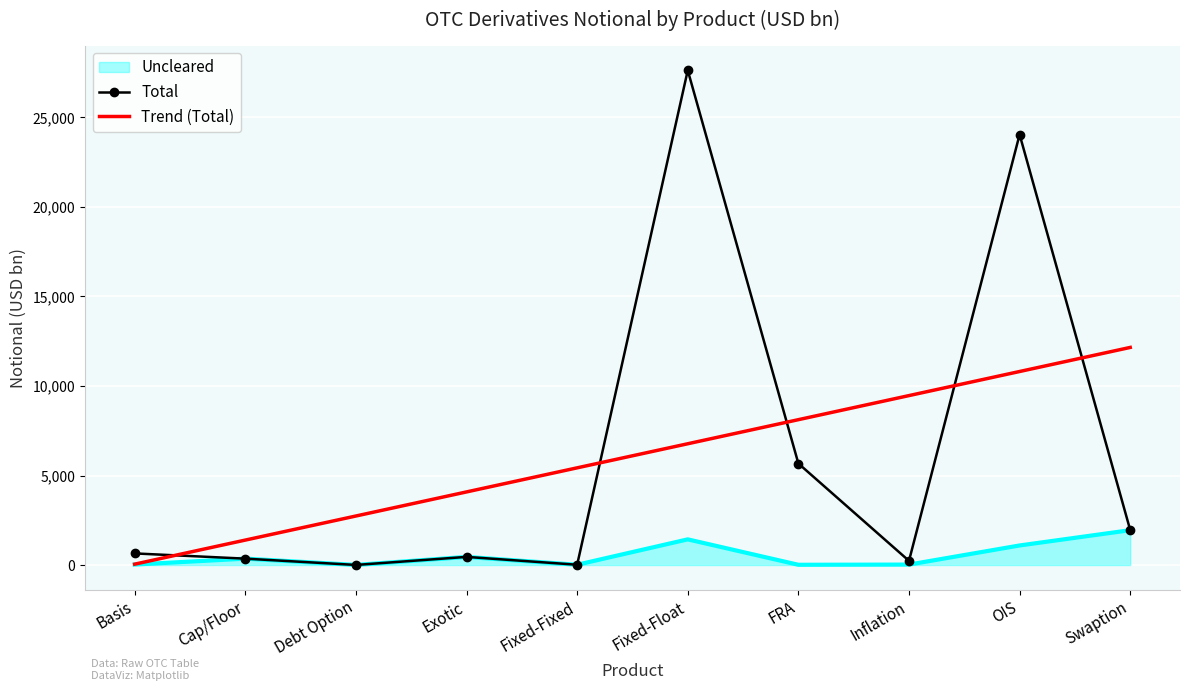

At which category does Total reach its first local valley?

Debt Option